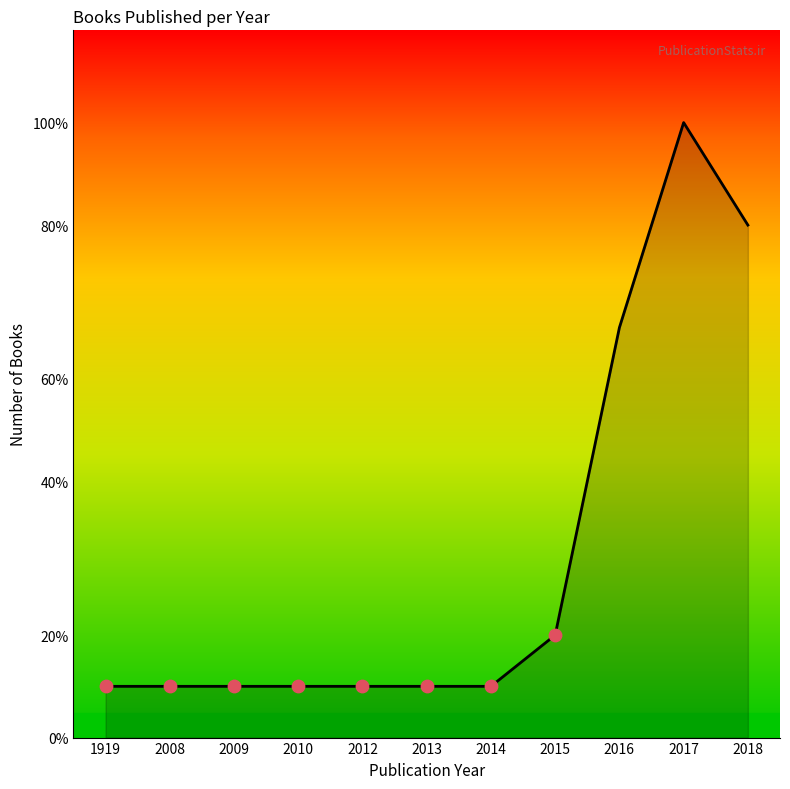

Is this an area chart (filled region under the line)?

Yes